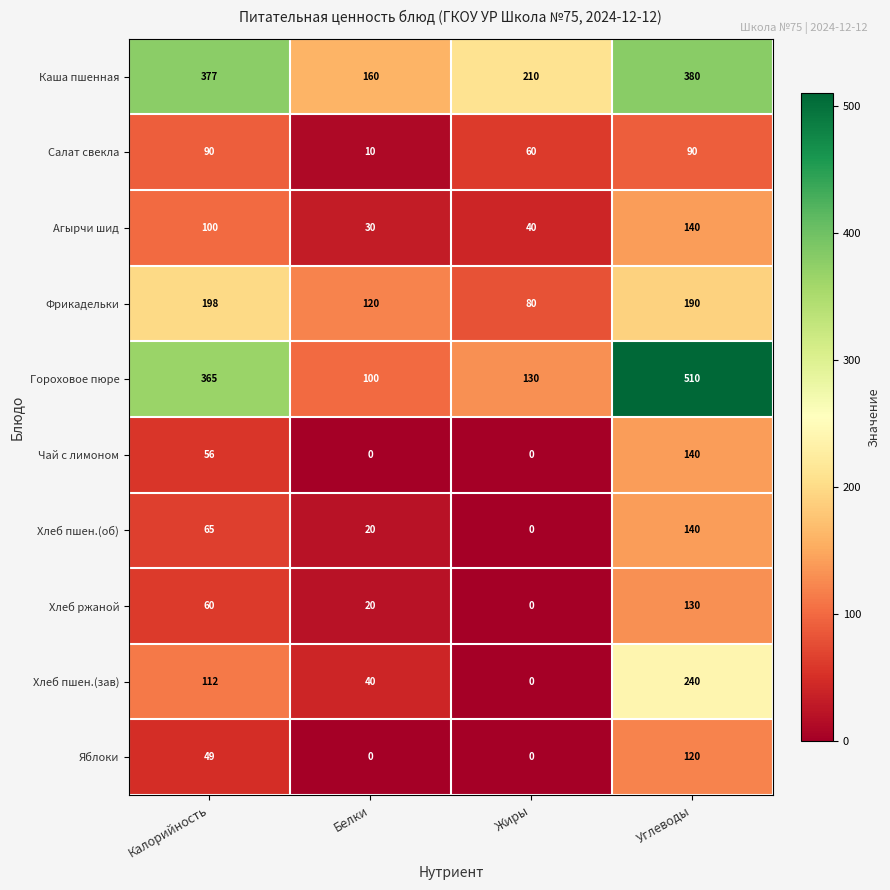

True or false: Каша пшенная has a value of 380 at Углеводы.

True